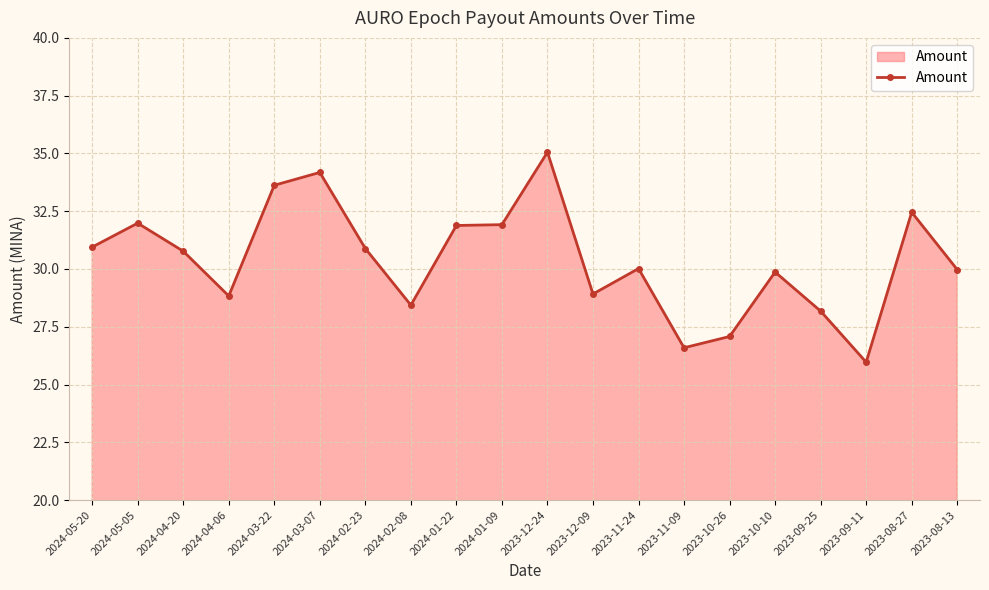

What is the approximate value at 2024-01-09?

31.9